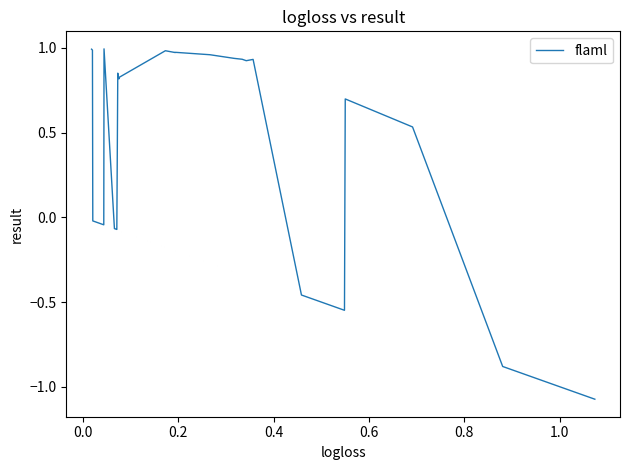

How many lines are shown in the chart?

1